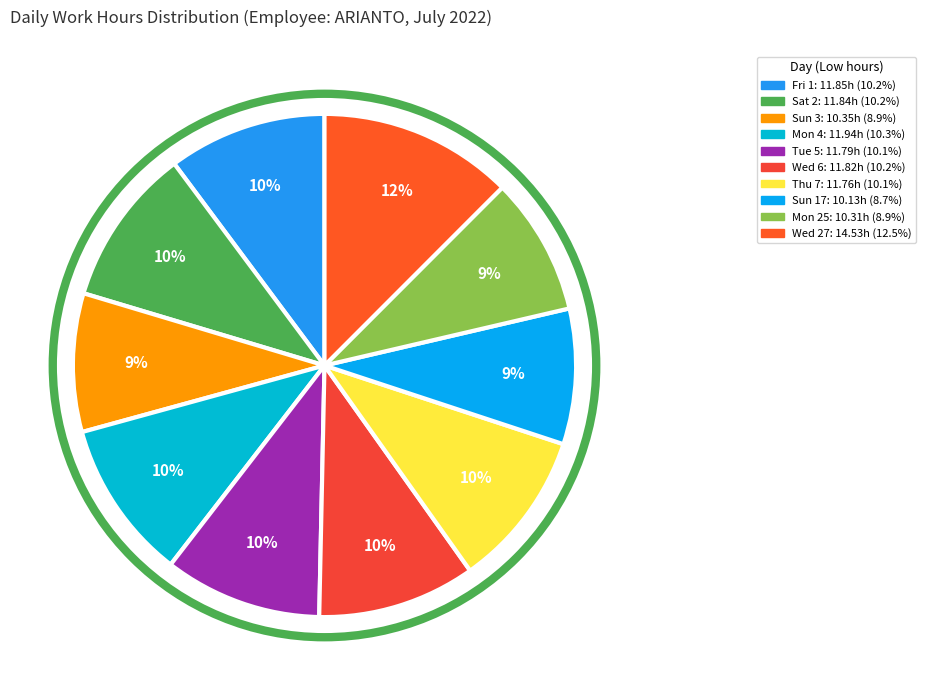

Count the number of slices in the pie.

10